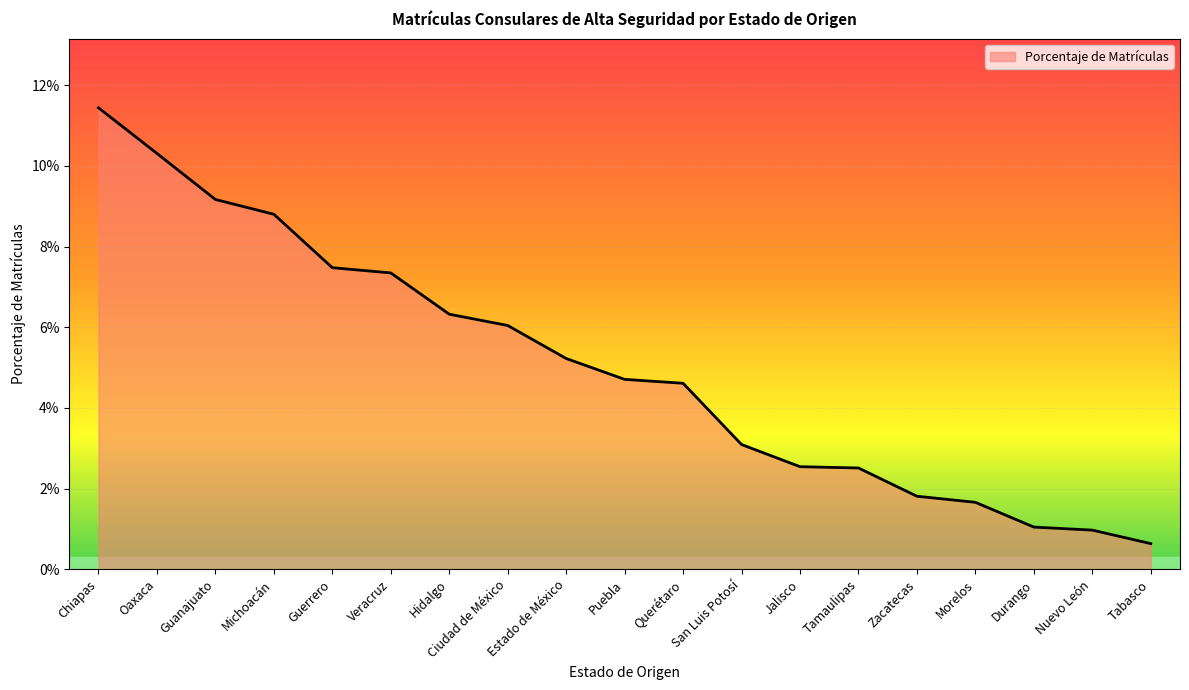

Where is the data nearest to the value 0?

Tabasco